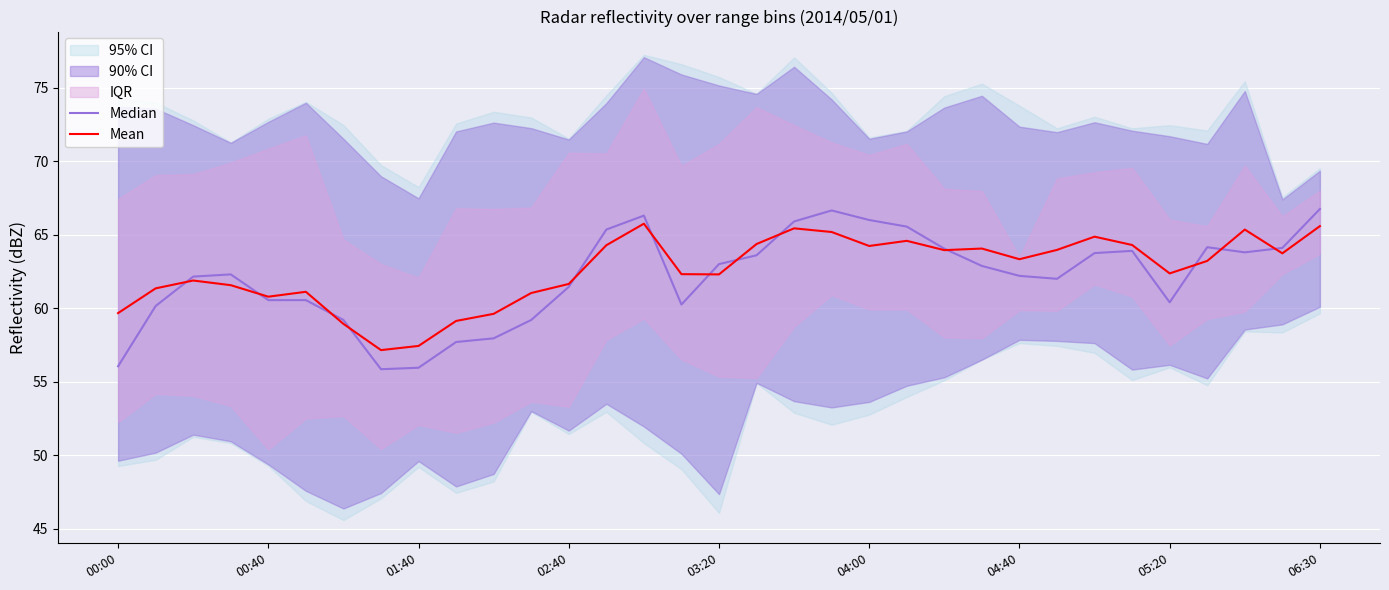

Is it true that Mean equals 65.8 at 14?

True